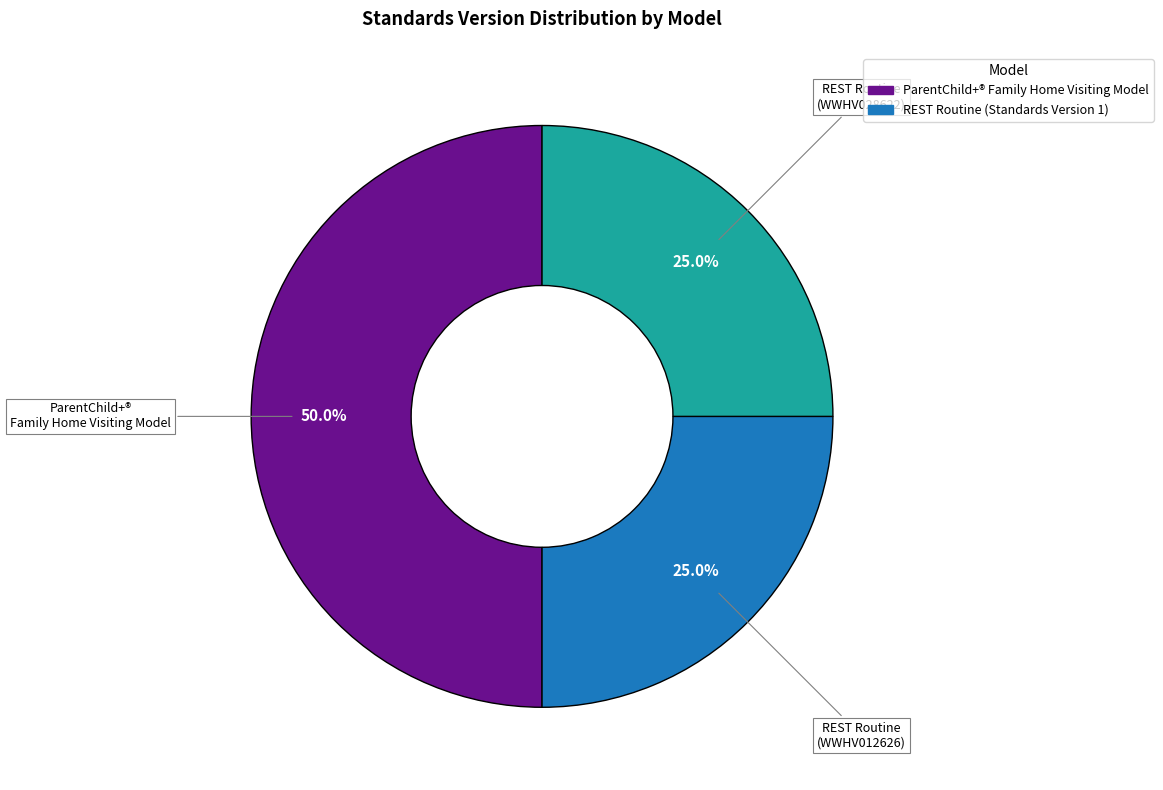

Which category has the smallest portion of the pie?

REST Routine (1)